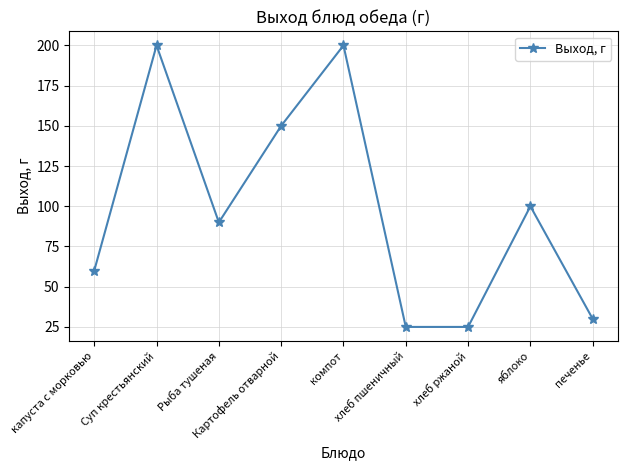

The value at капуста с морковью is 27. True or false?

False